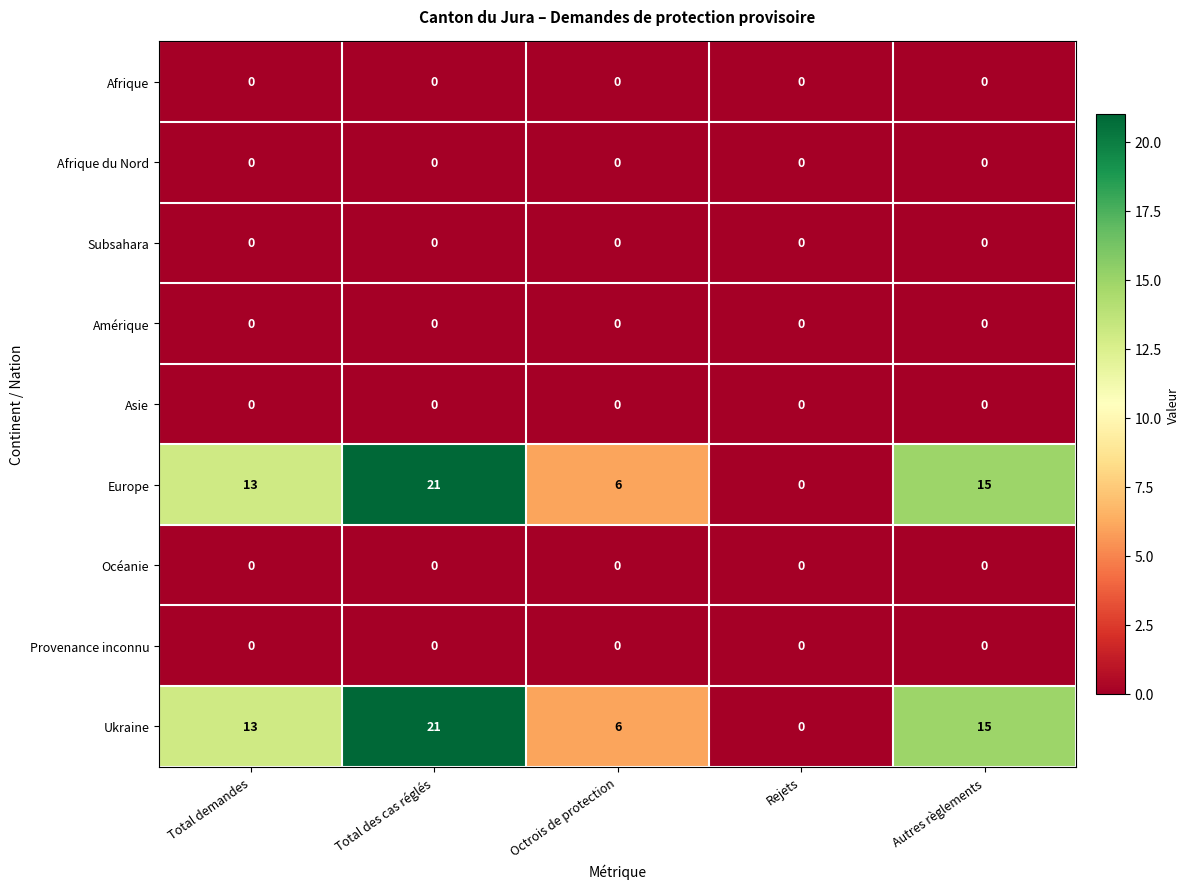

At which category is the sum across all series the highest?

Total des cas réglés